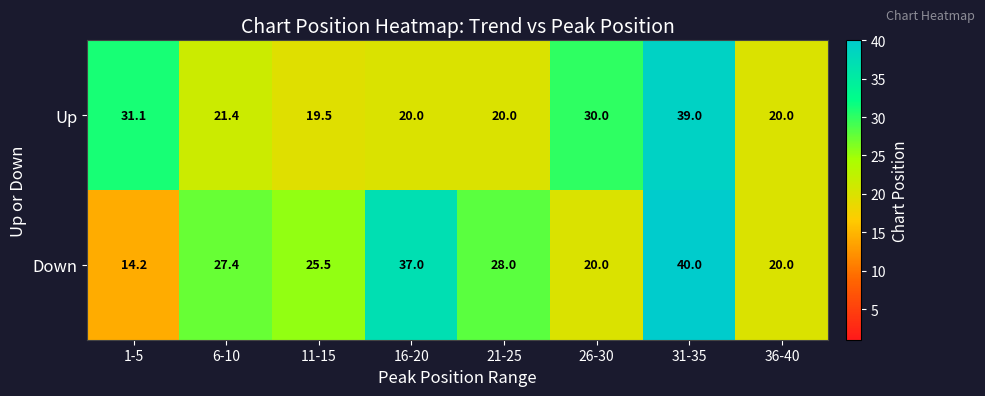

The Down series shows 8.1 at 21-25. True or false?

False